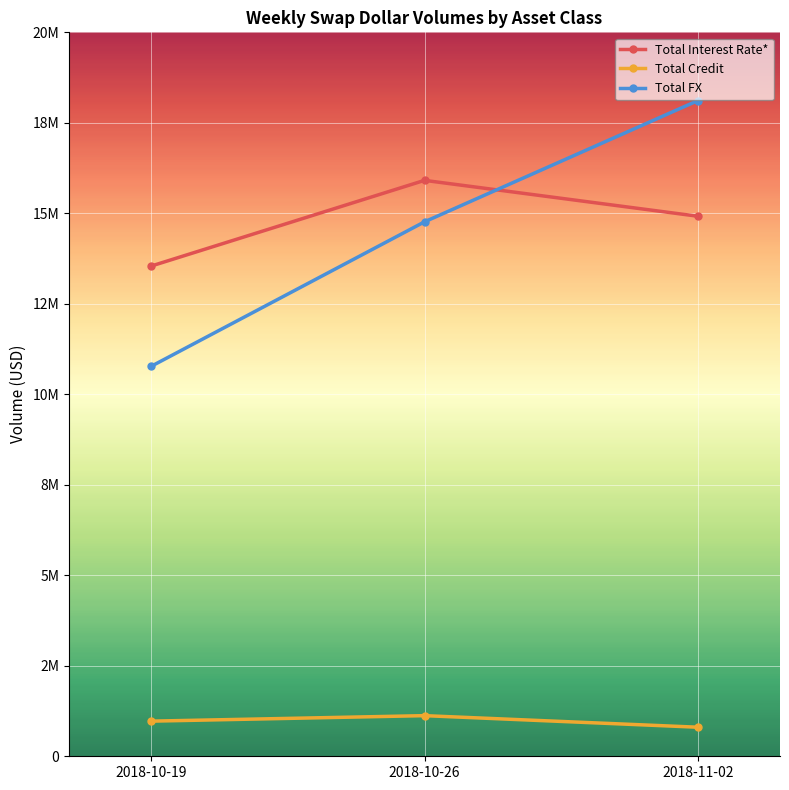

Which series has the widest spread of values?

Total FX